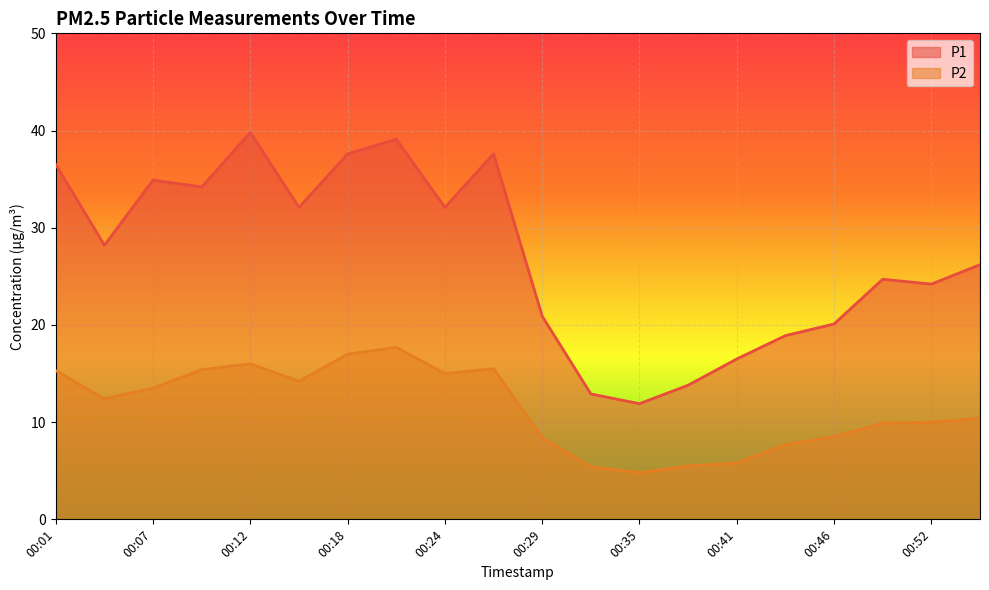

What is the value of the P1 point at the 9th from the left?

32.1